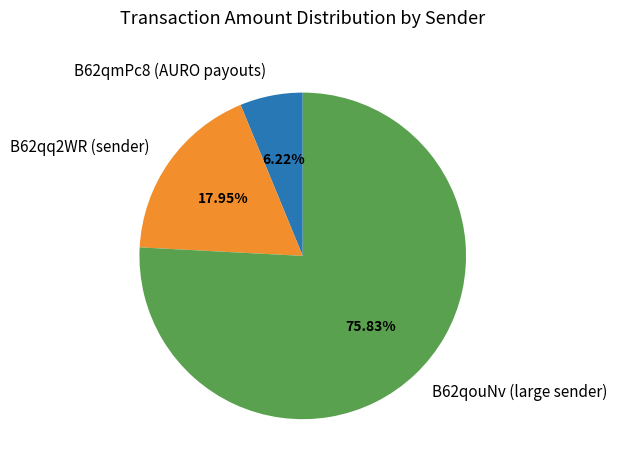

Which category has the biggest portion of the pie?

B62qouNv (large sender)